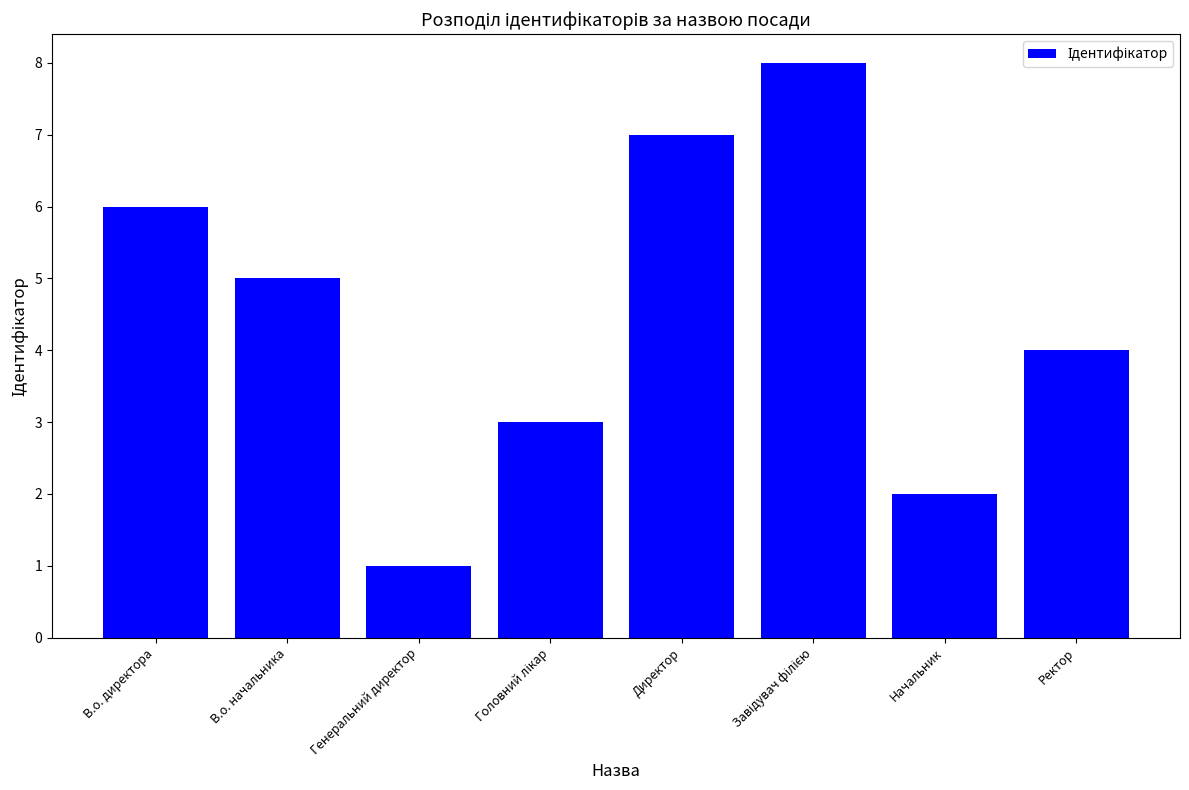

What is the value of the 6th bar from the left?

8